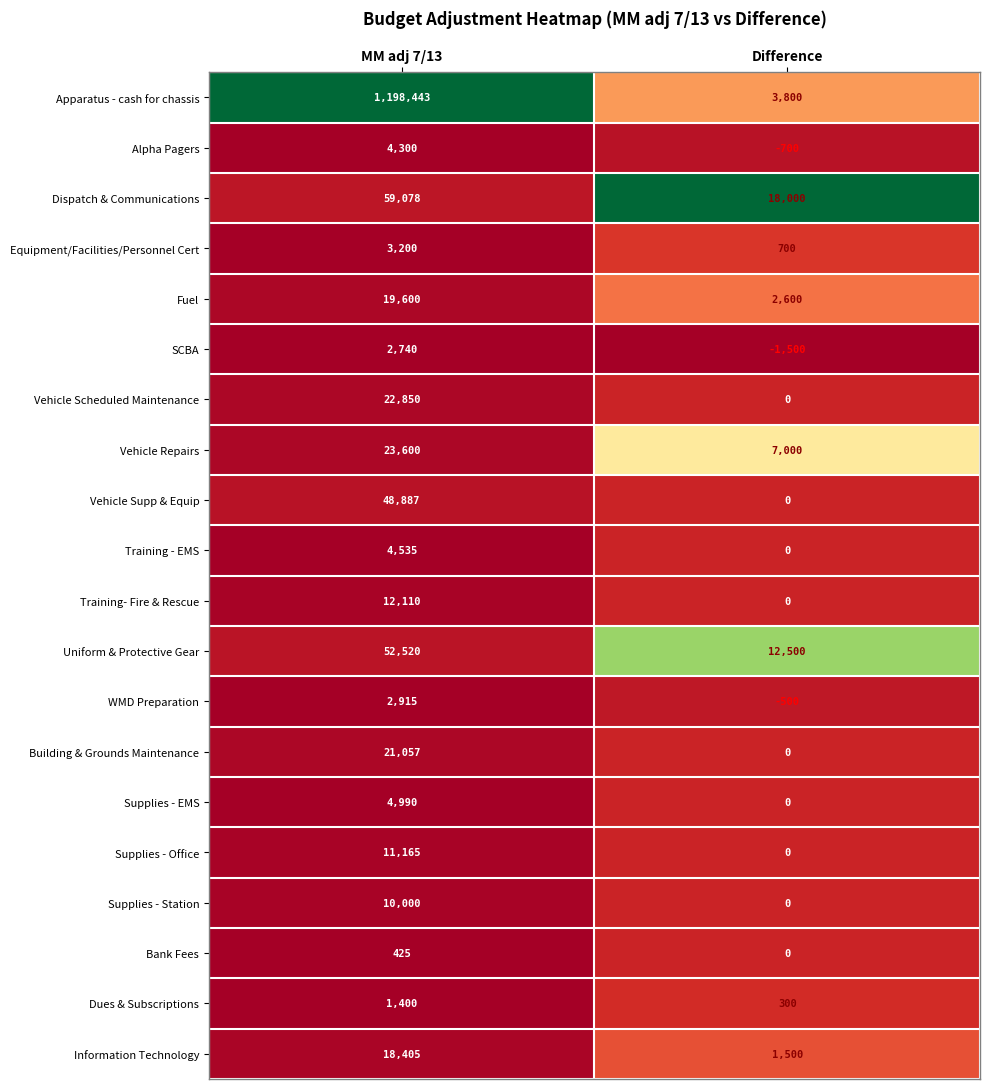

What is the total value across all series at Difference?

43700